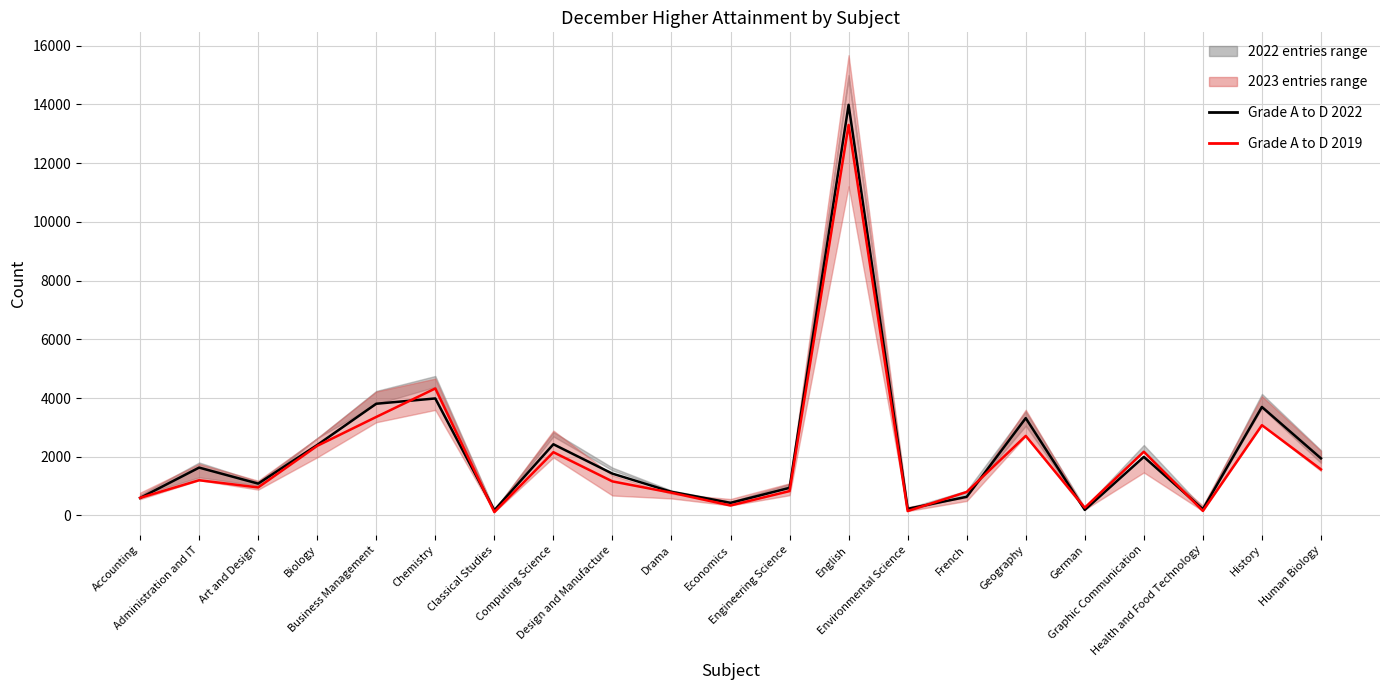

Reading left to right, list all the values displayed in this chart.

Grade A to D Count 2022: Accounting=595	Administration and IT=1630	Art and Design=1085	Biology=2400	Business Management=3805	Chemistry=3985	Classical Studies=180	Computing Science=2425	Design and Manufacture=1425	Drama=805	Economics=430	Engineering Science=940	English=13985	Environmental Science=225	French=635	Geography=3315	German=190	Graphic Communication=1995	Health and Food Technology=215	History=3695	Human Biology=1945
Grade A to D Count 2019: Accounting=600	Administration and IT=1200	Art and Design=955	Biology=2370	Business Management=3355	Chemistry=4325	Classical Studies=115	Computing Science=2155	Design and Manufacture=1160	Drama=775	Economics=340	Engineering Science=830	English=13300	Environmental Science=150	French=800	Geography=2710	German=265	Graphic Communication=2170	Health and Food Technology=155	History=3075	Human Biology=1570